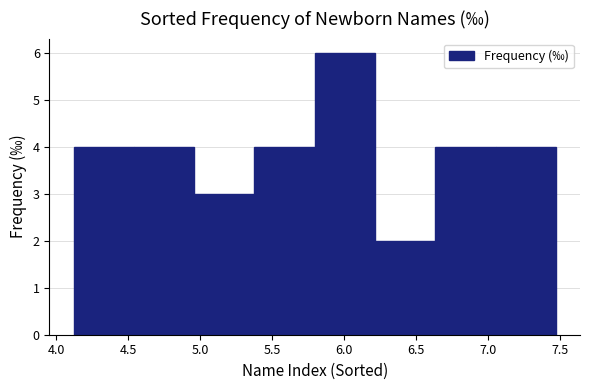

Reading left to right, list every bar in this chart as the range it spans on the x-axis followed by its height. Neither the bar edges nor the heights are printed on the chart, so give them approximately, as read against the axes.

4.10 to 4.55: 4
4.55 to 4.95: 4
4.95 to 5.40: 3
5.40 to 5.80: 4
5.80 to 6.20: 6
6.20 to 6.65: 2
6.65 to 7.05: 4
7.05 to 7.45: 4